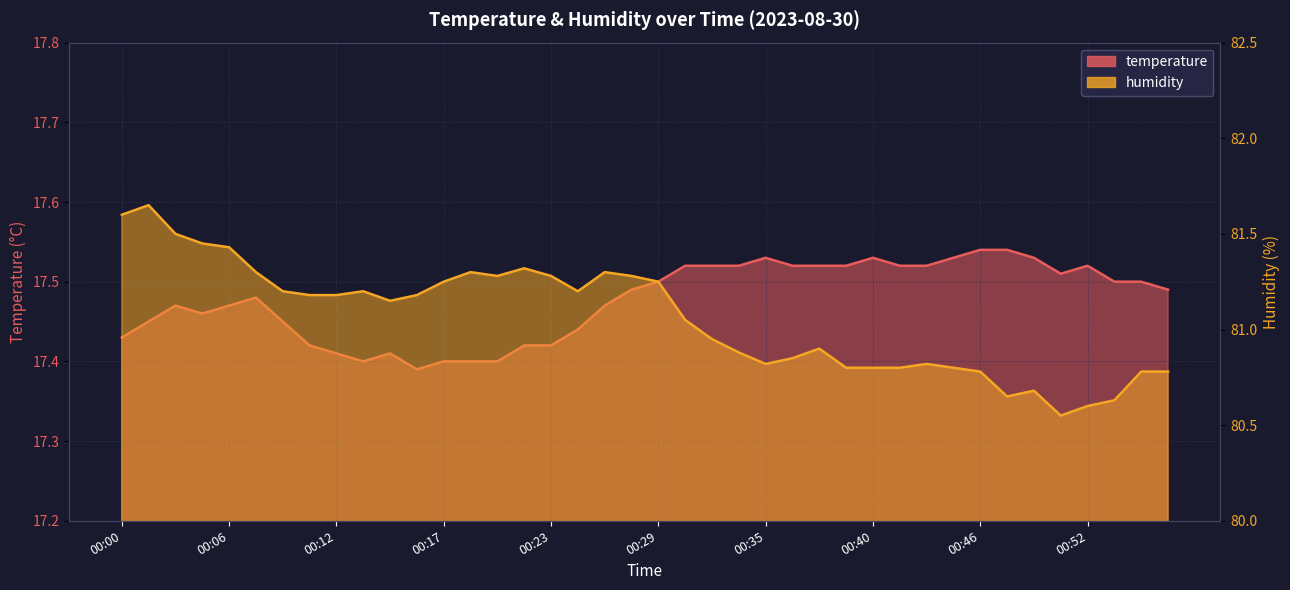

What is the lowest value of the temperature series?

17.4